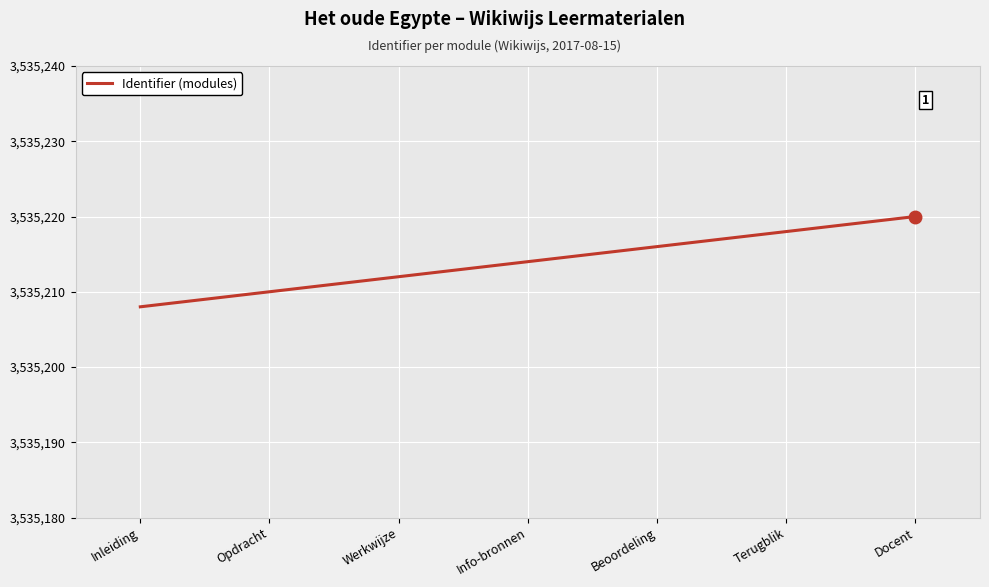

Rank the categories by value from highest to lowest.

Docent, Terugblik, Beoordeling, Info-bronnen, Werkwijze, Opdracht, Inleiding